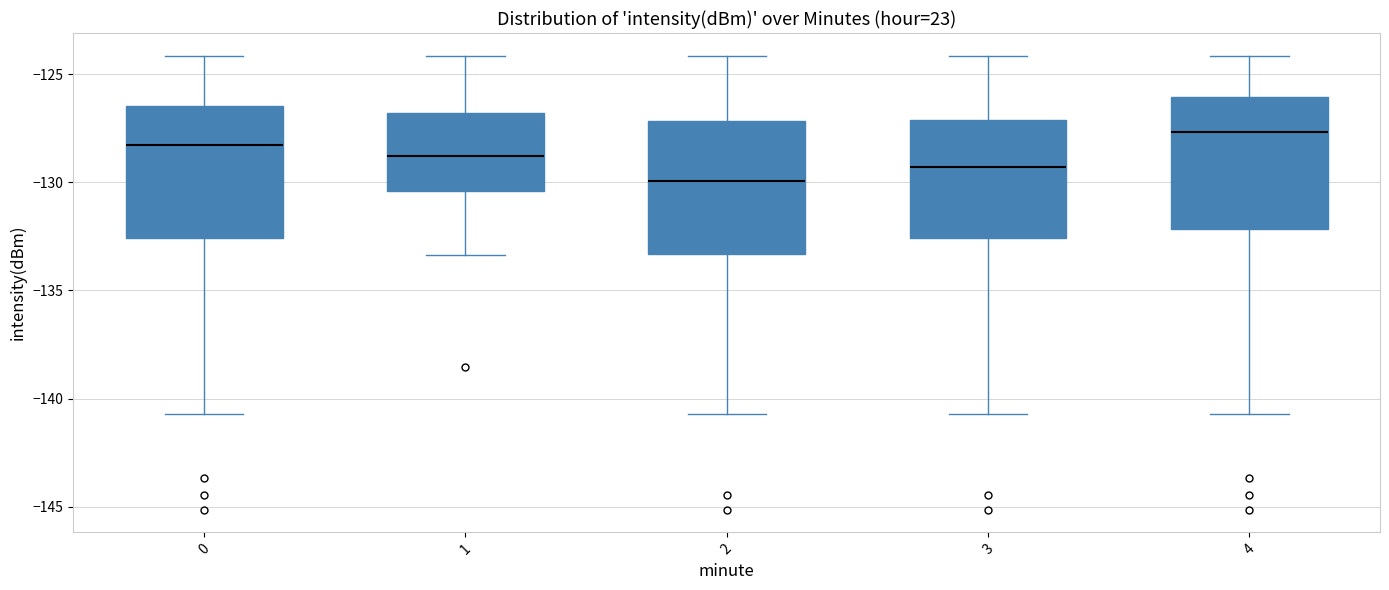

Which box has the lowest median line?

2